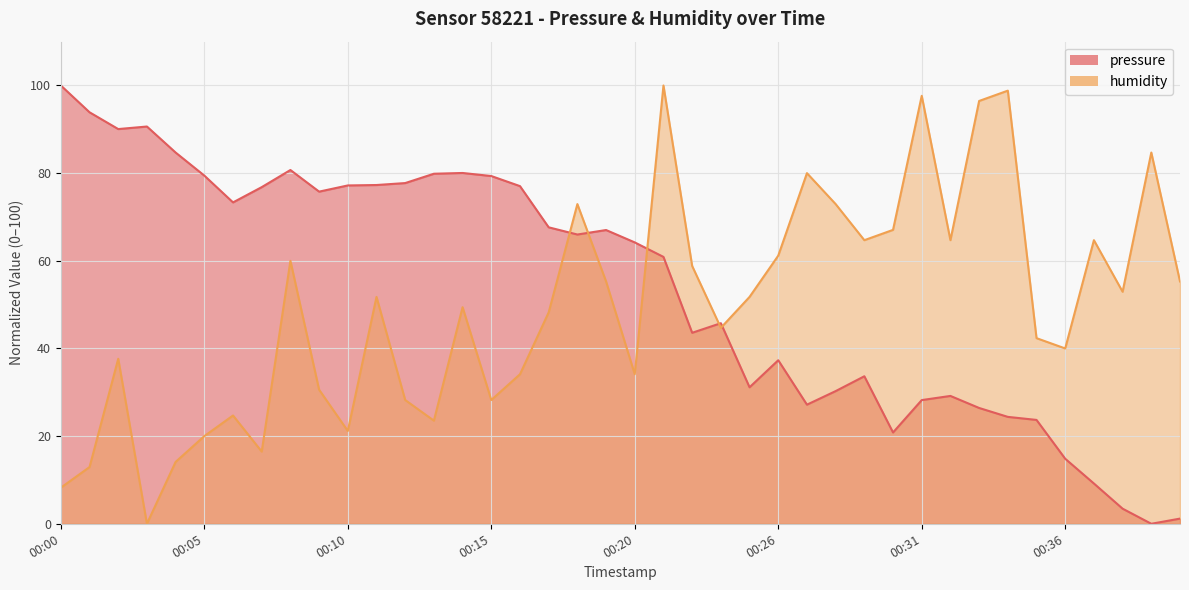

How many positive values does the humidity series have?

39